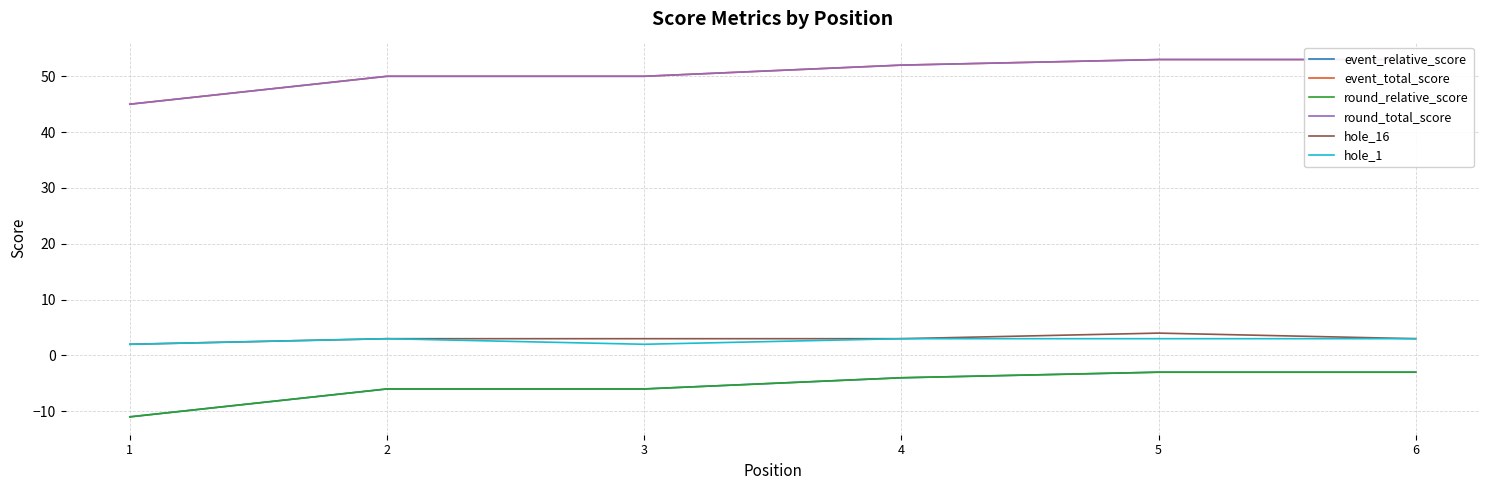

What value does the event_total_score series have at 2?

50